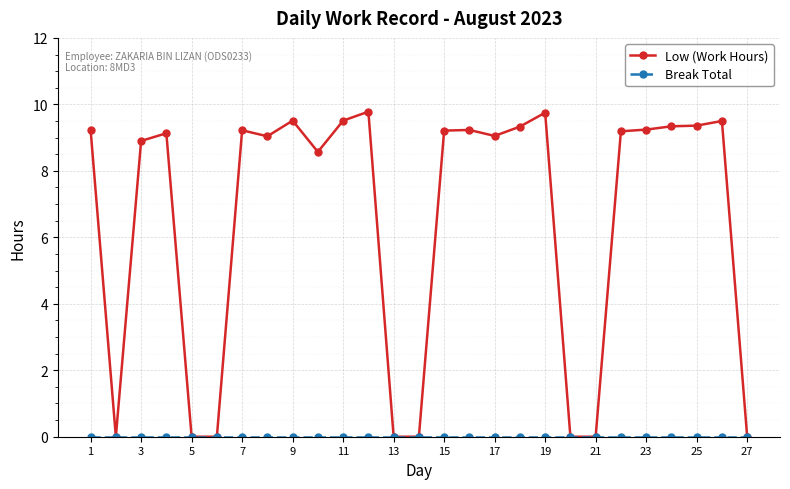

What is the maximum value shown in the chart?

9.8